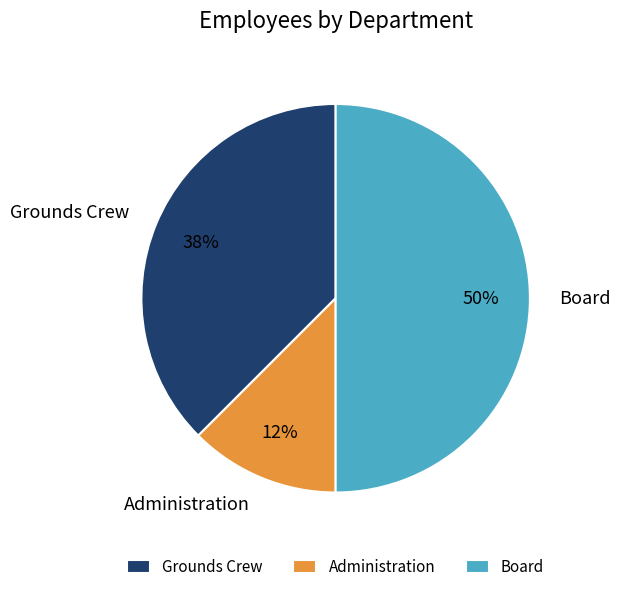

What percentage is the Board slice, to the nearest percent?

50%